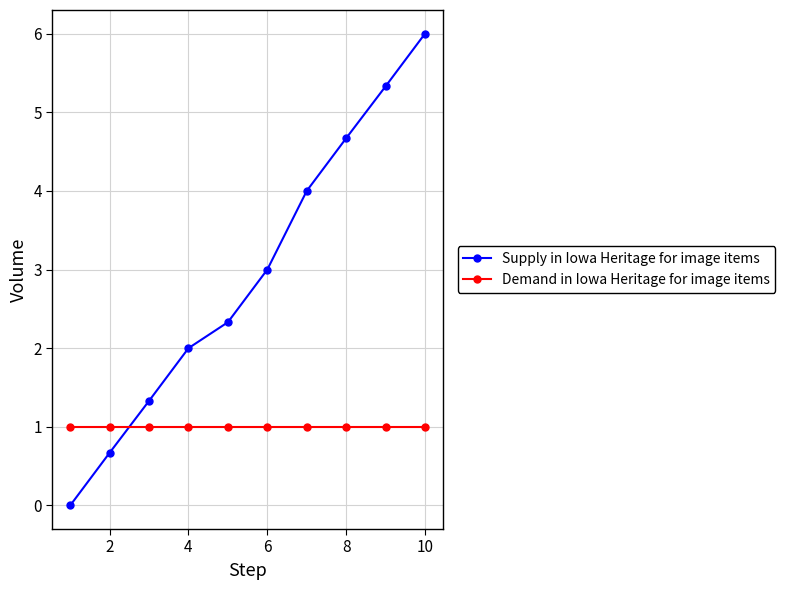

What is the minimum value for Demand in Iowa Heritage for image items?

1.0